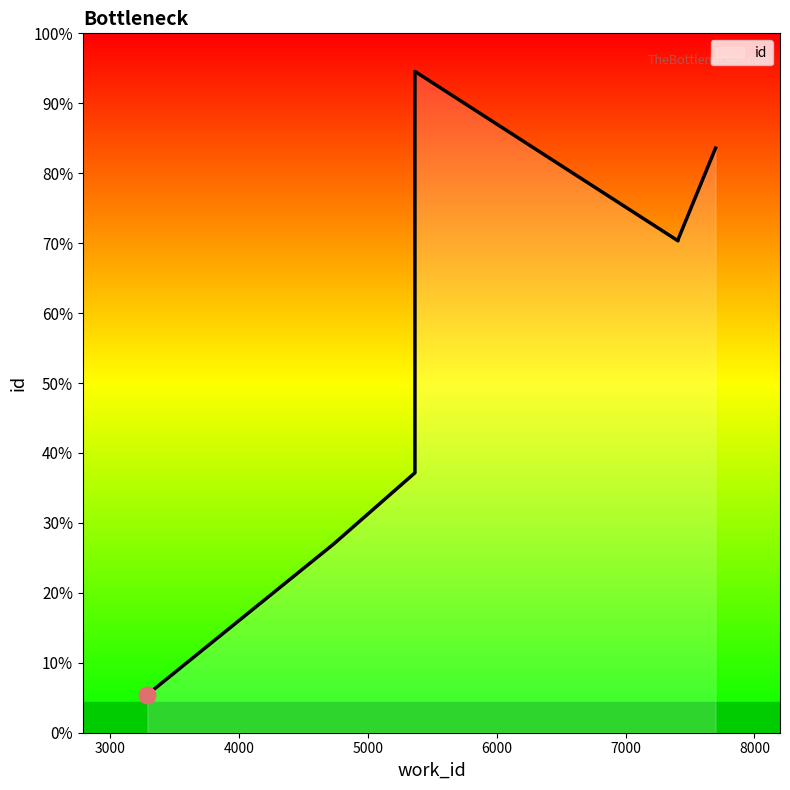

Does the chart display data point markers on the line(s)?

No